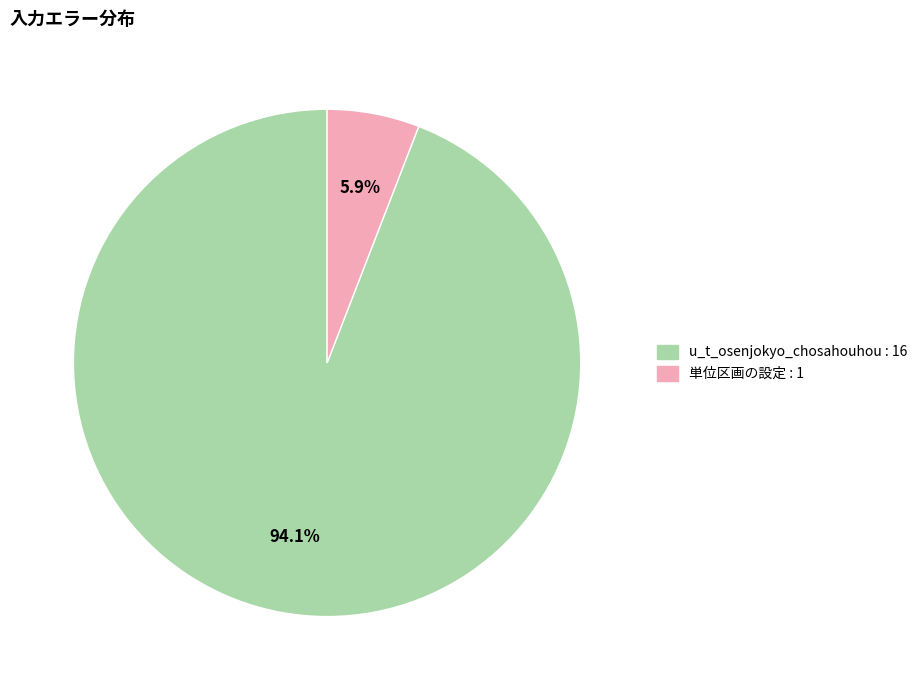

Which has a higher value, 単位区画の設定 or u_t_osenjokyo_chosahouhou?

u_t_osenjokyo_chosahouhou